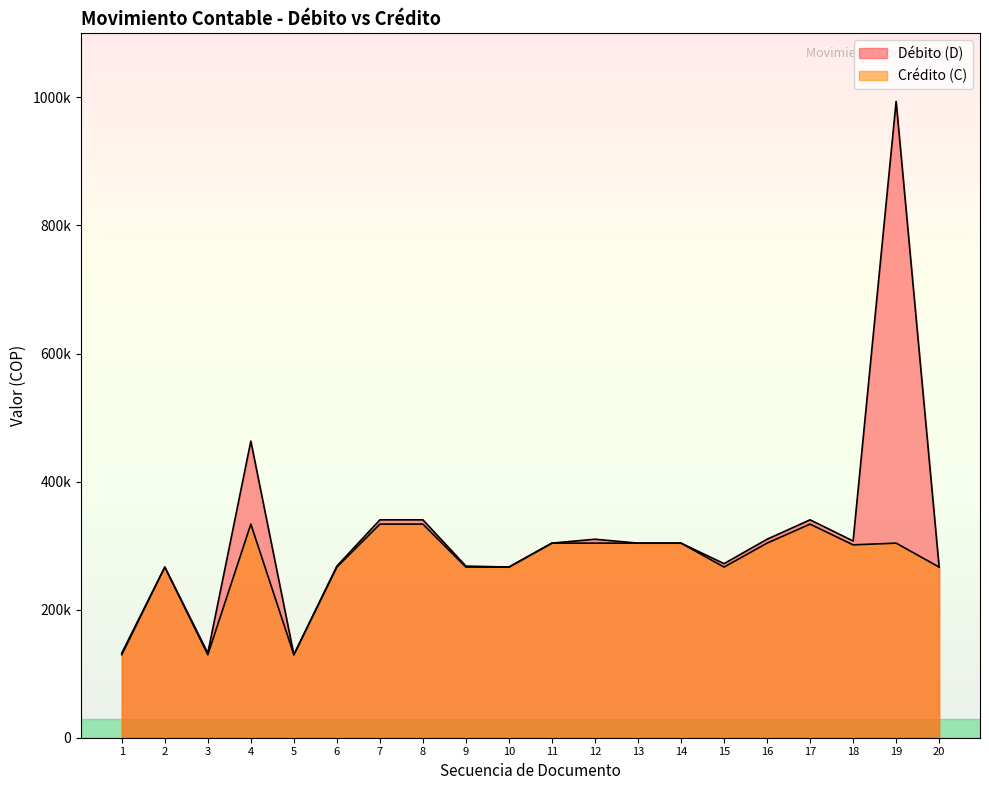

What is the lowest value of the Débito (D) series?

129604